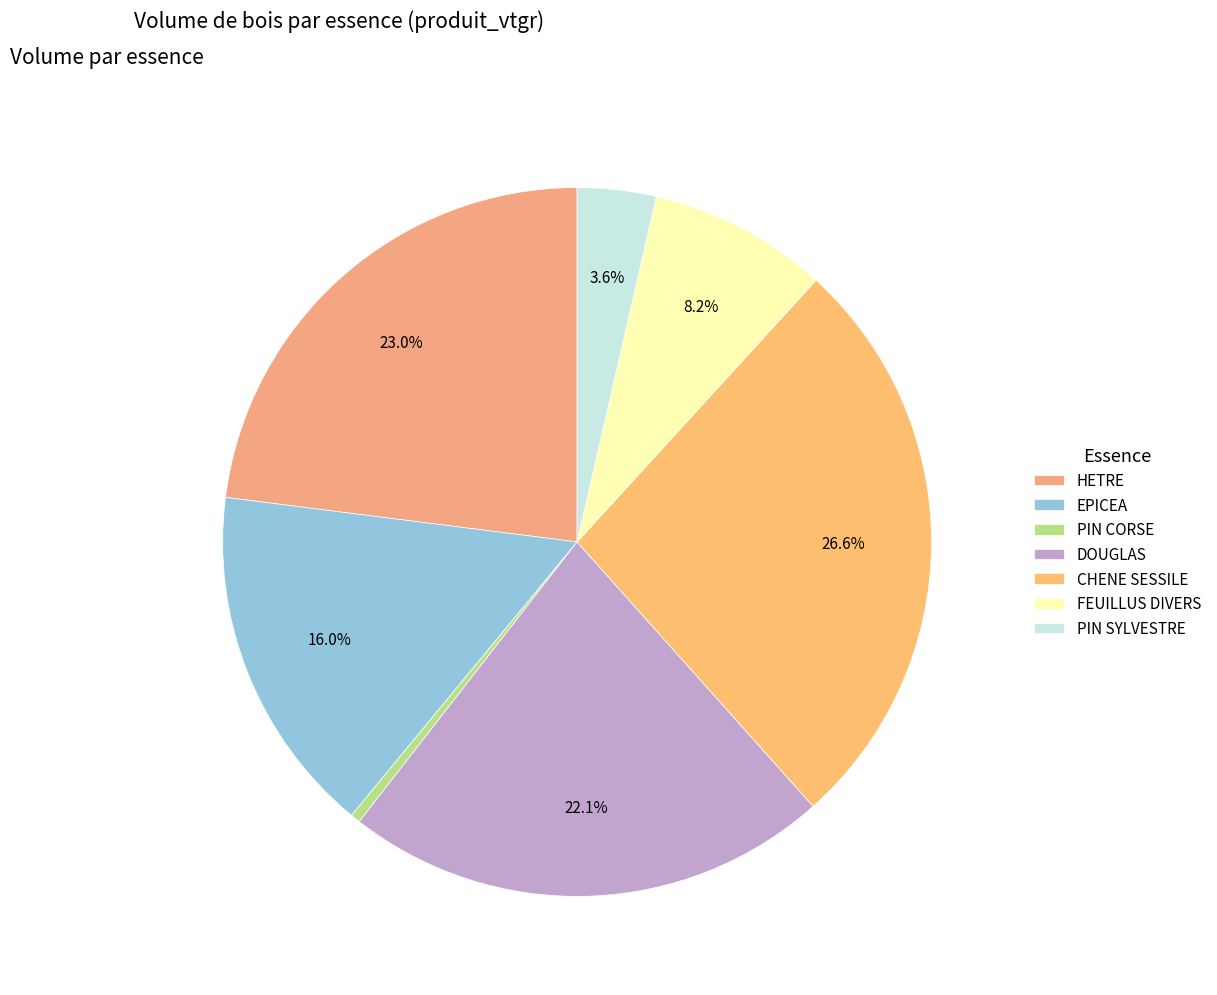

To the nearest percent, what percentage of the pie is PIN SYLVESTRE?

4%